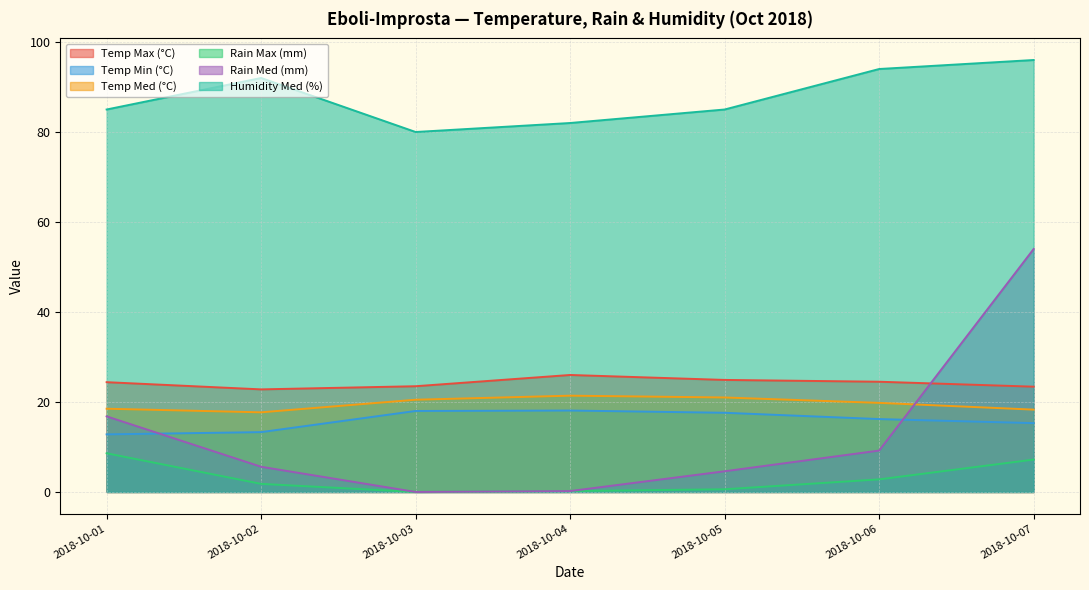

The value of Rain Med (mm) at 2018-10-07 is 23.8. True or false?

False